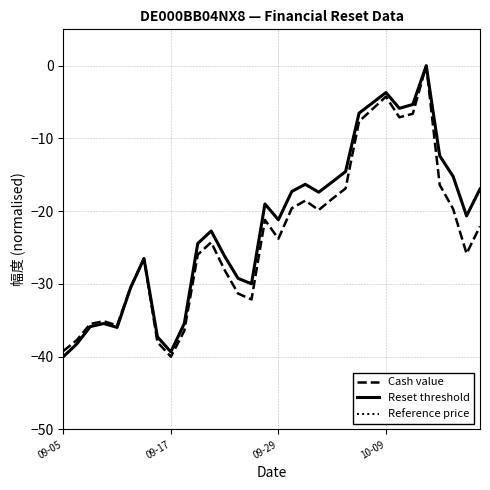

What is the smallest value displayed?

-40.0